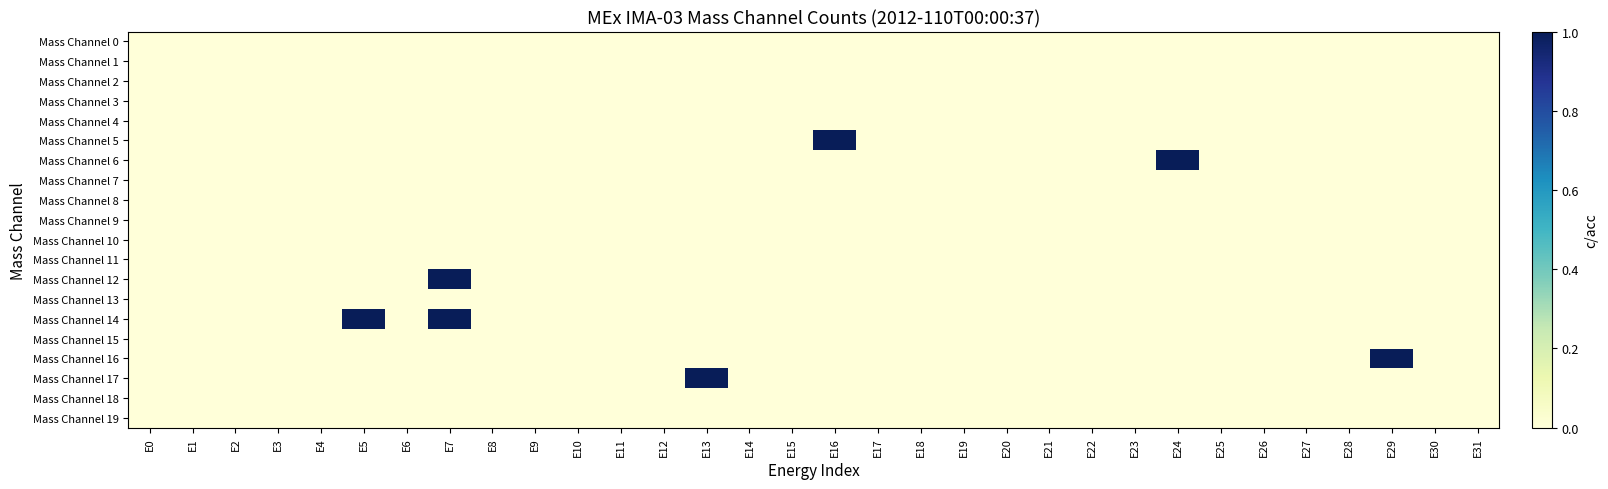

Which category has the highest value across all series?

E16